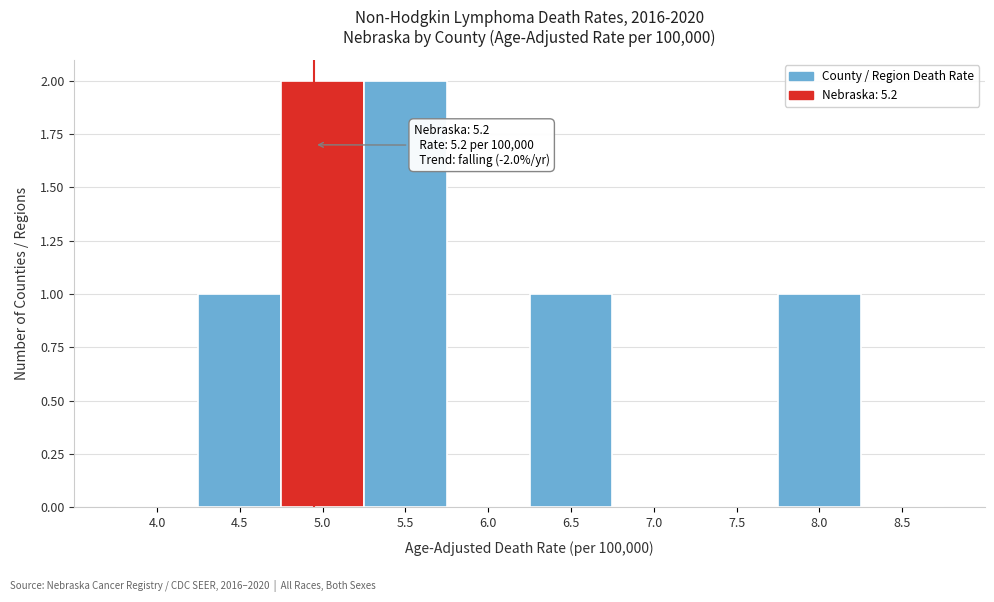

Reading right to left, transcribe all the data shown in this chart.

8.5=0	8.0=1	7.5=0	7.0=0	6.5=1	6.0=0	5.5=2	5.0=2	4.5=1	4.0=0